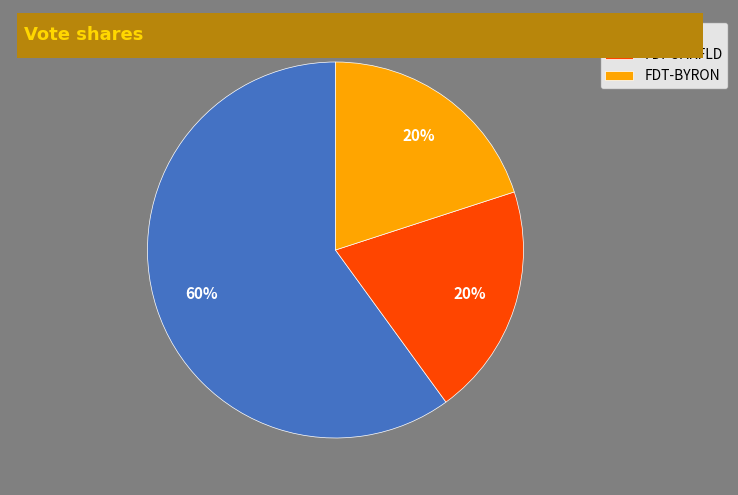

To the nearest percent, what is the difference between the largest and smallest slice percentages?

40%